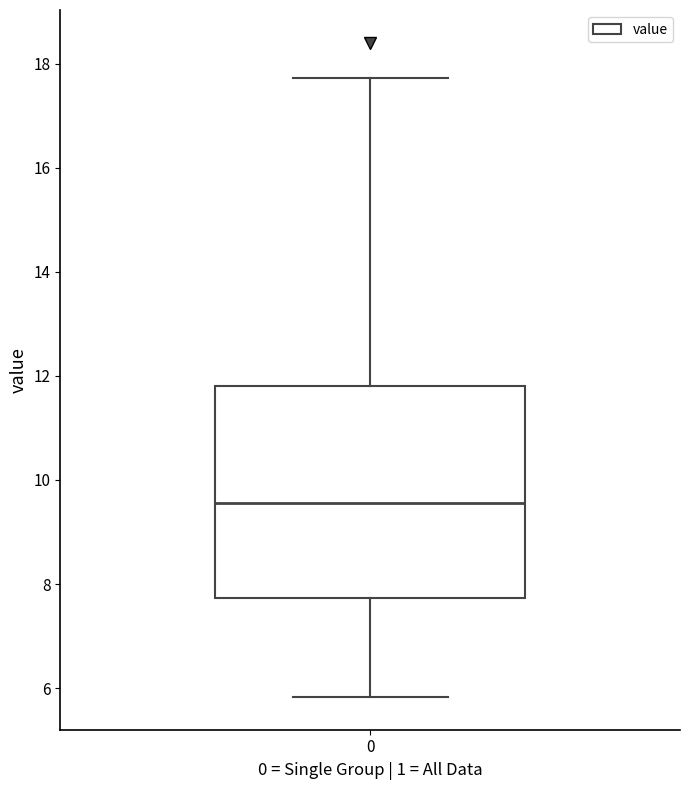

Where does the median line of the box at x = 0 sit on the y-axis? The values are not printed on the chart, so give them approximately, as read against the axis.

9.6